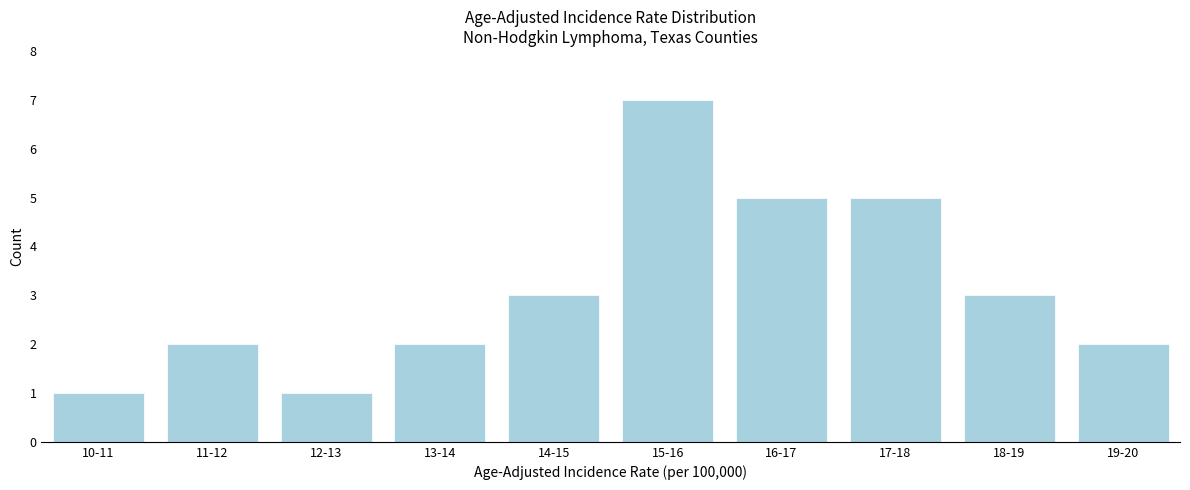

Reading left to right, extract all data points from this chart.

10-11=1	11-12=2	12-13=1	13-14=2	14-15=3	15-16=7	16-17=5	17-18=5	18-19=3	19-20=2